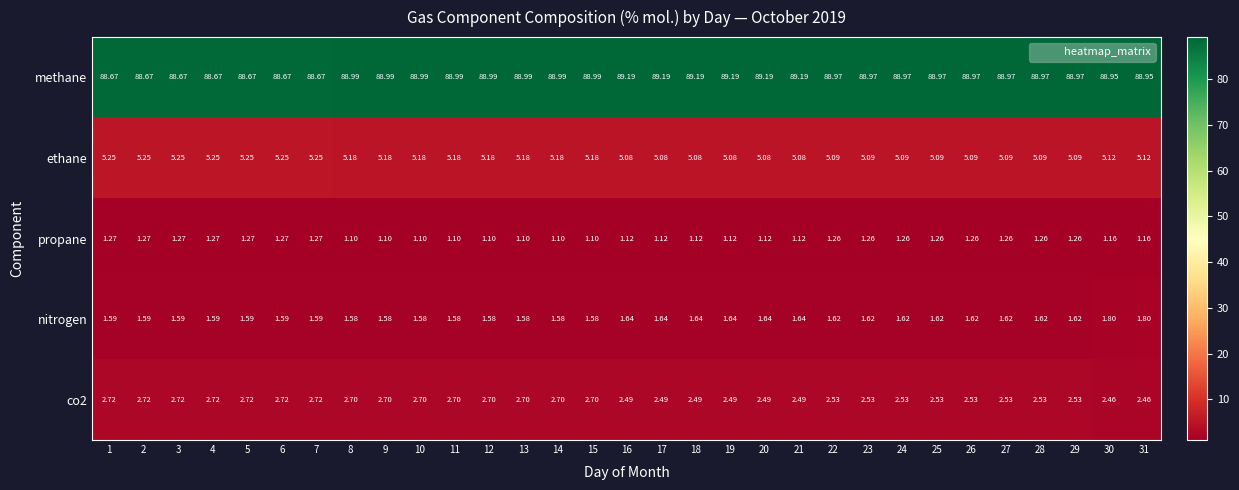

Which series has the largest range (max minus min)?

methane